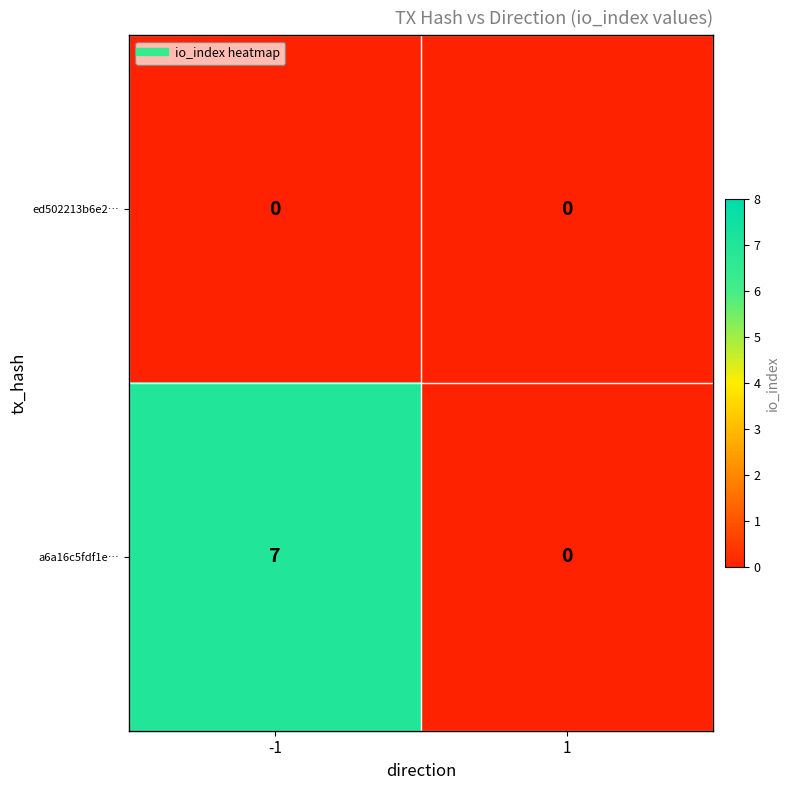

Between -1 and 1, which series saw the biggest shift?

a6a16c5fdf1e…